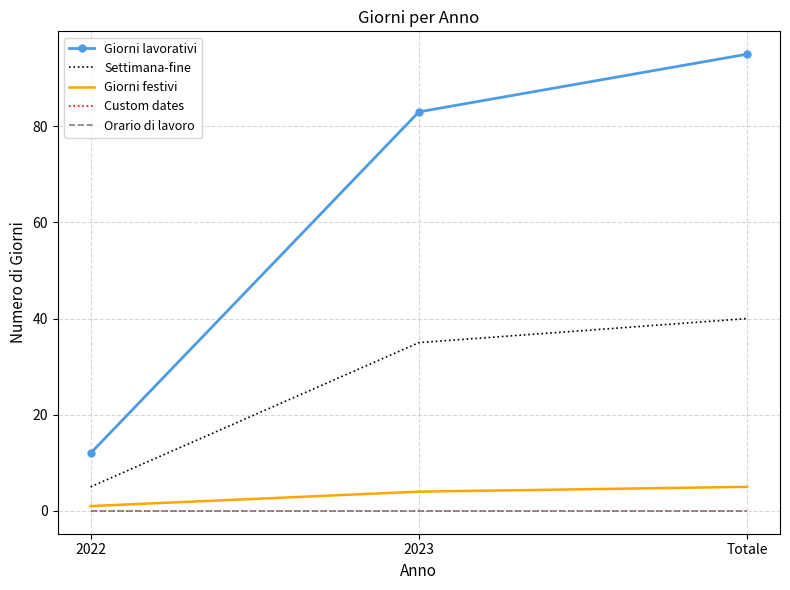

Reading left to right, extract all data points from this chart.

Giorni lavorativi: 2022=12	2023=83	Totale=95
Settimana-fine: 2022=5	2023=35	Totale=40
Giorni festivi: 2022=1	2023=4	Totale=5
Custom dates: 2022=0	2023=0	Totale=0
Orario di lavoro: 2022=0	2023=0	Totale=0